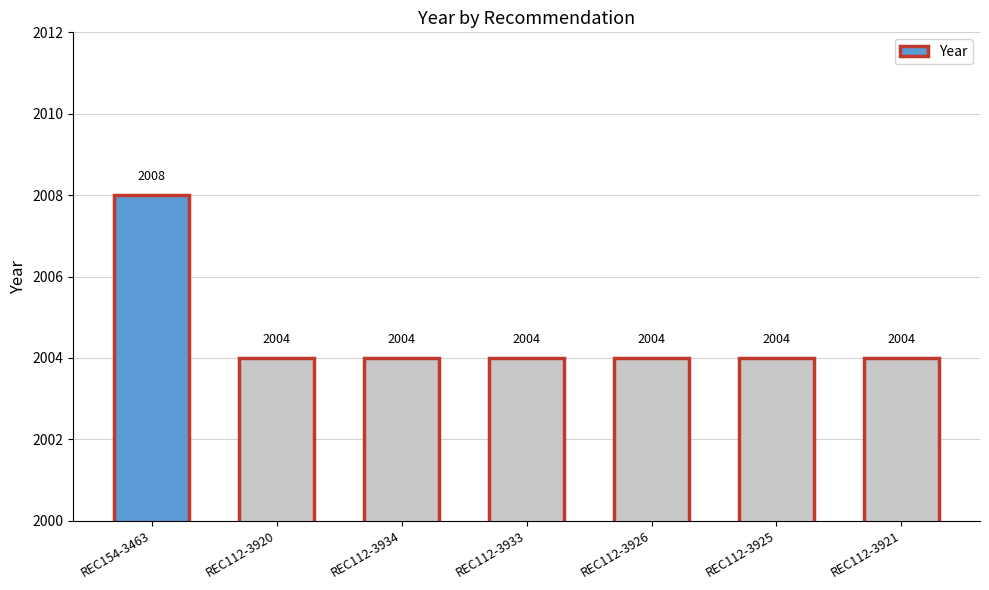

What is the ratio of the value at REC112-3920 to the value at REC112-3925?

1.0